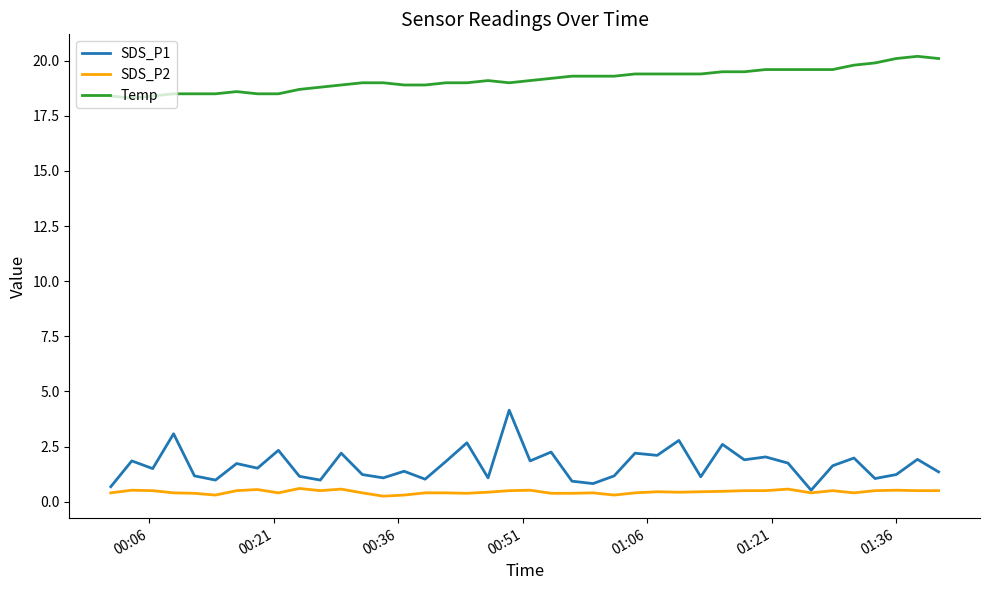

What is the greatest value displayed?

20.2